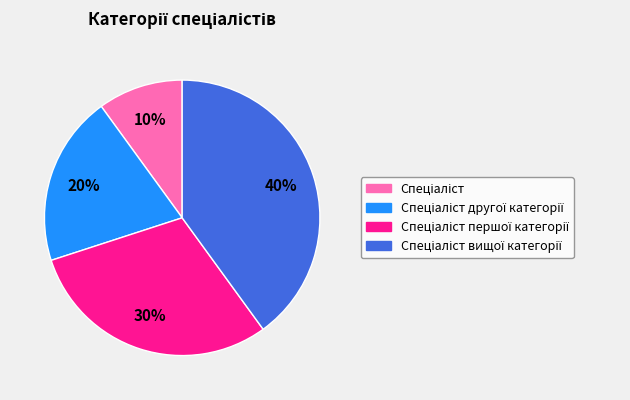

Does any single category account for the majority?

No